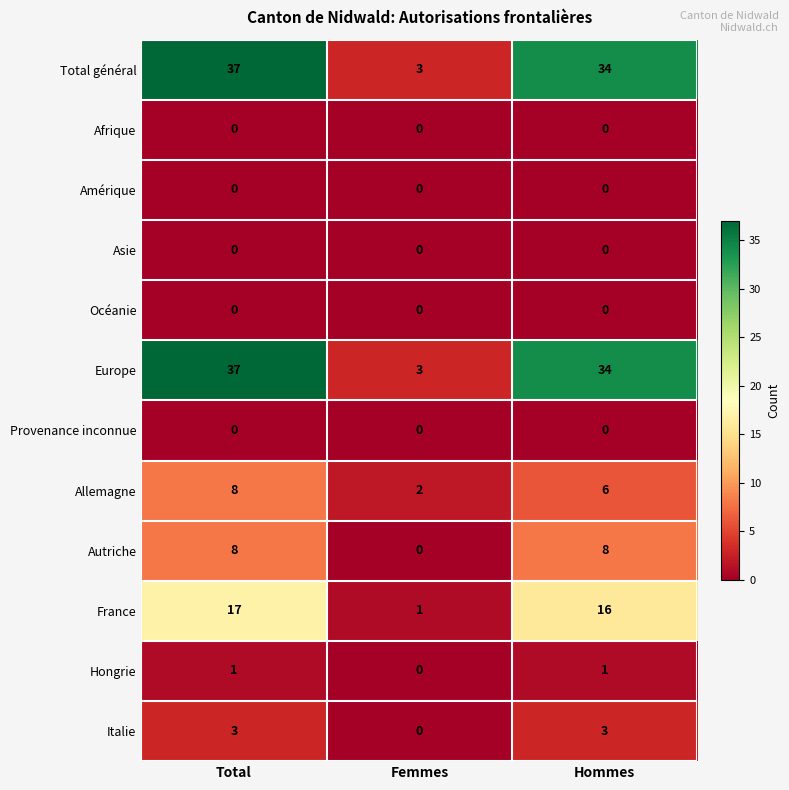

What is the spread (max minus min) of values at Total?

37